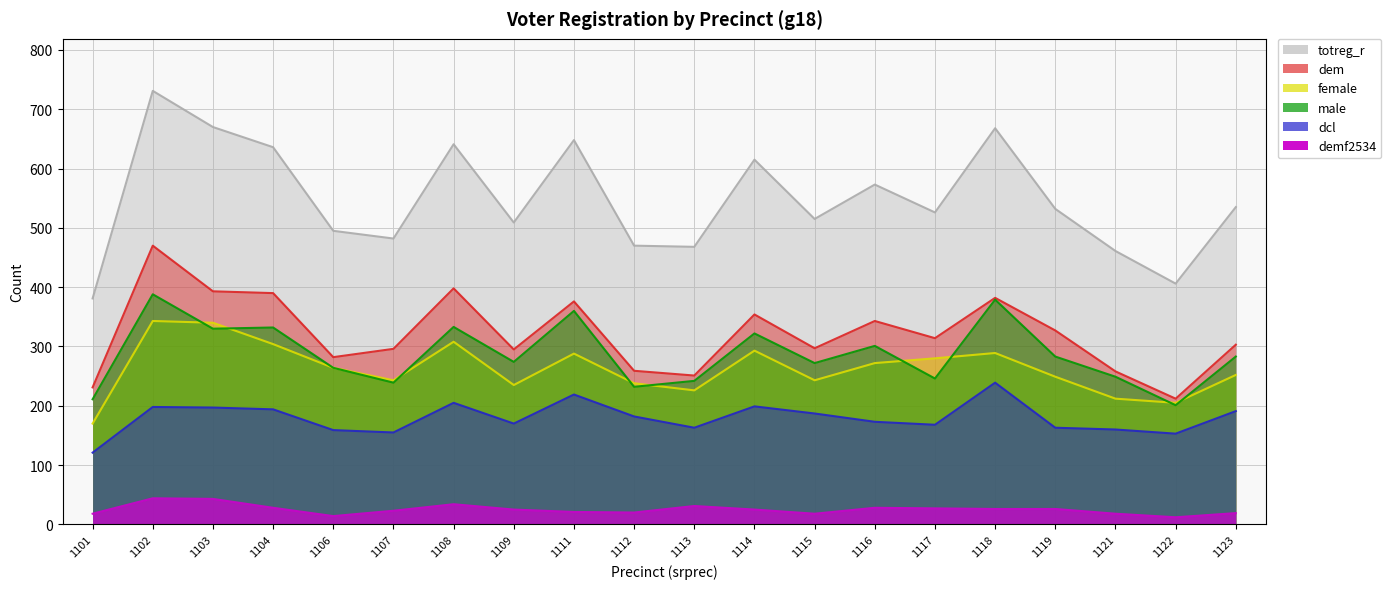

True or false: dcl and dem cross at least once.

False